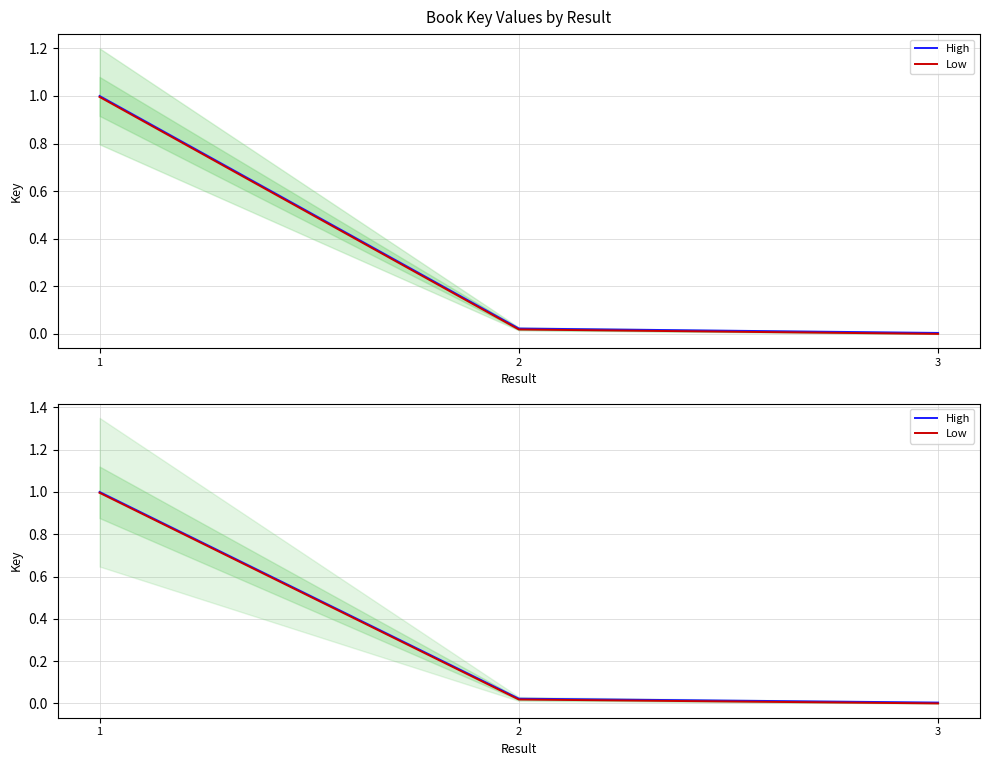

Rank the series by their maximum value, from highest to lowest.

High, Low